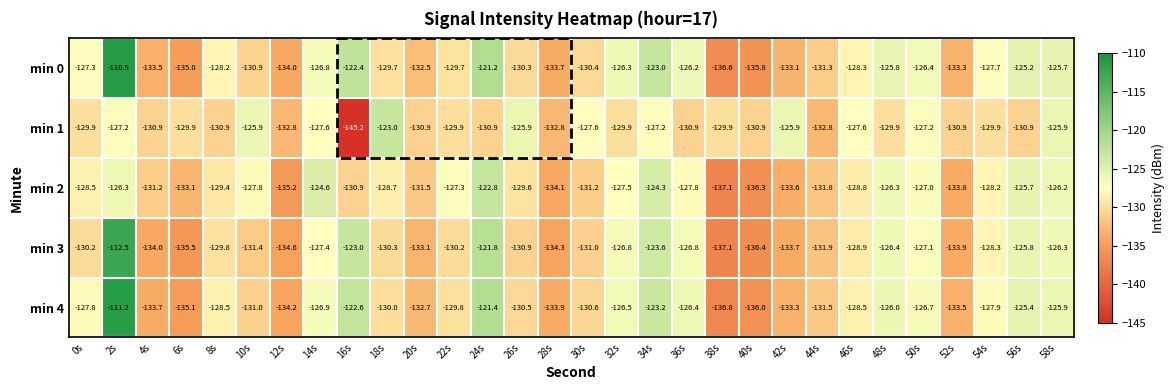

Which series has the widest spread of values?

min 0